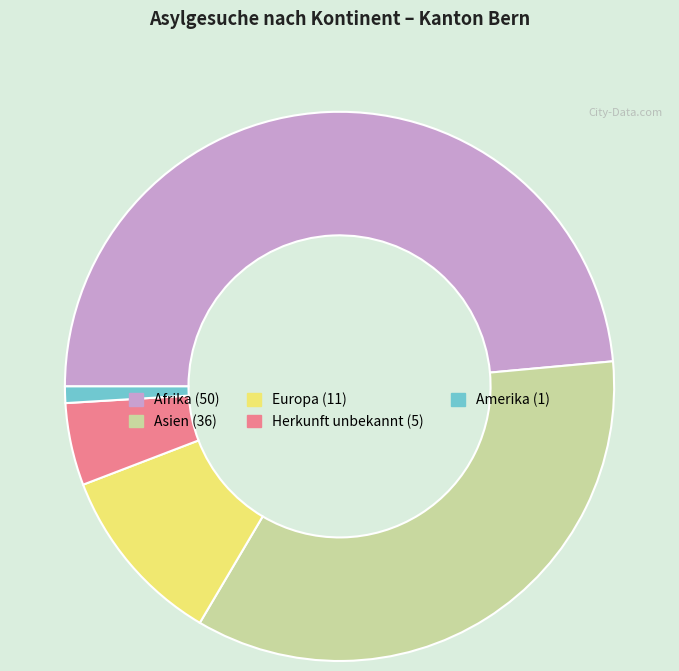

Is it true that Europa is 1% of the pie?

False